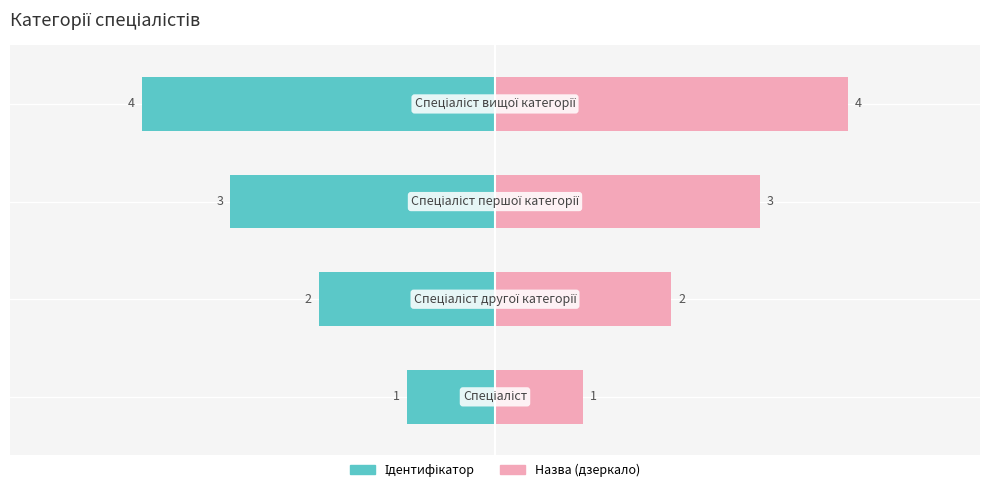

Rank the series at 2 from lowest to highest value.

Ідентифікатор, Назва (дзеркало)